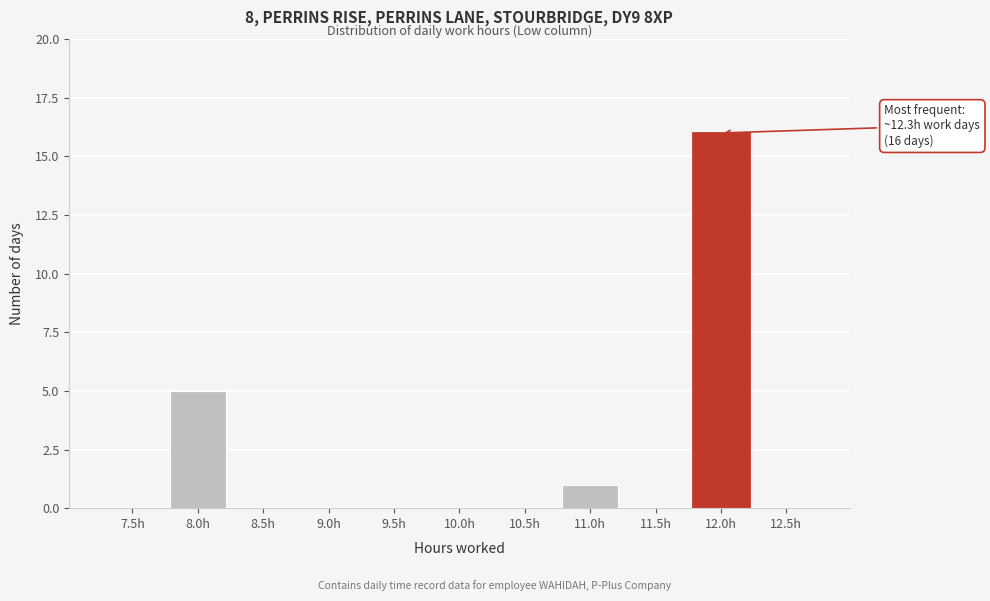

Reading right to left, what are all the values shown in this chart?

12.5h=0	12.0h=16	11.5h=0	11.0h=1	10.5h=0	10.0h=0	9.5h=0	9.0h=0	8.5h=0	8.0h=5	7.5h=0